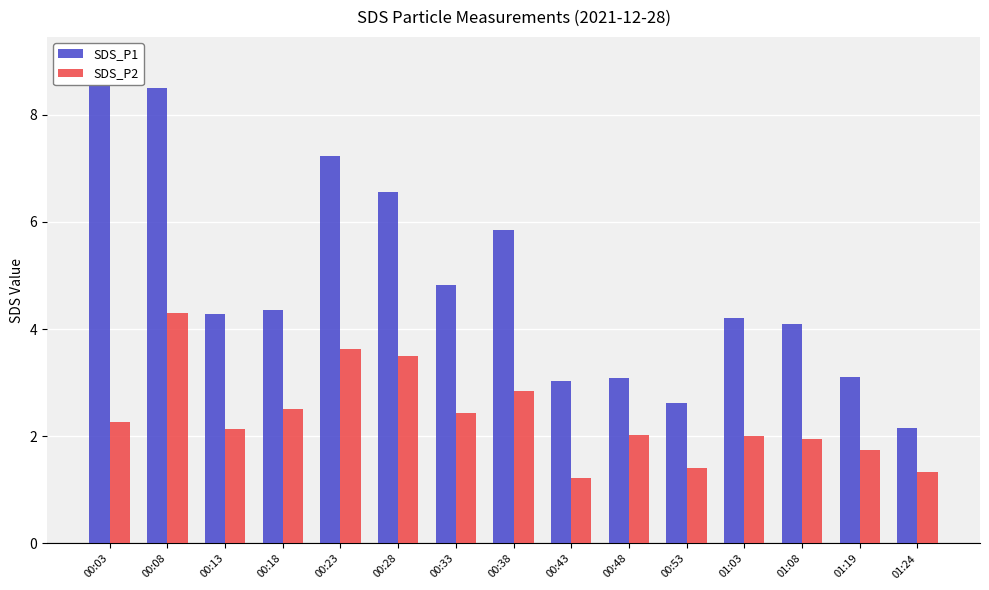

Are the bars horizontal?

No